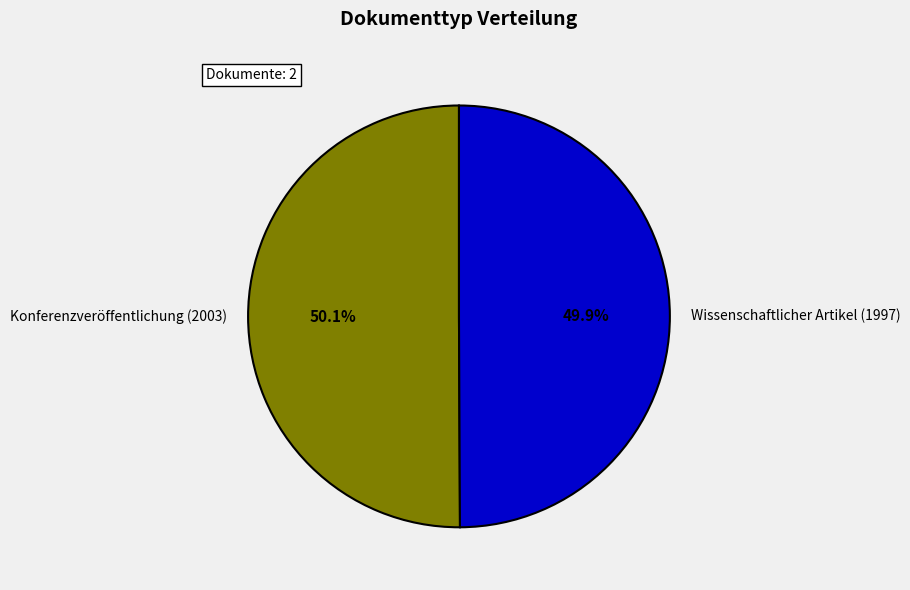

To the nearest percent, what percentage of the pie is Wissenschaftlicher Artikel (1997)?

50%